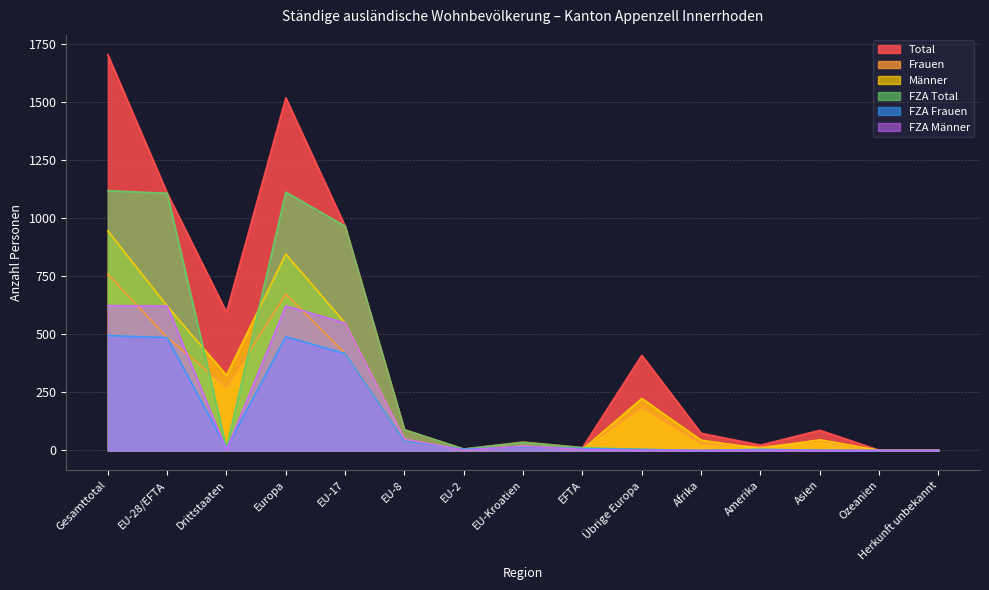

The FZA Männer series shows 624 at Gesamttotal. True or false?

True